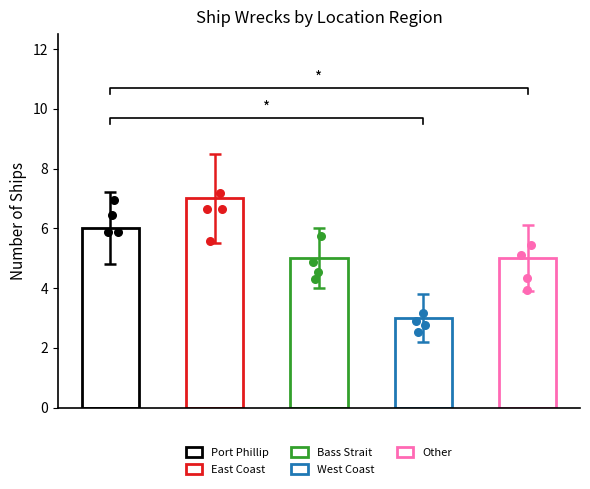

Is the value of Port Phillip at 2 greater than the value of West Coast at 2?

Yes